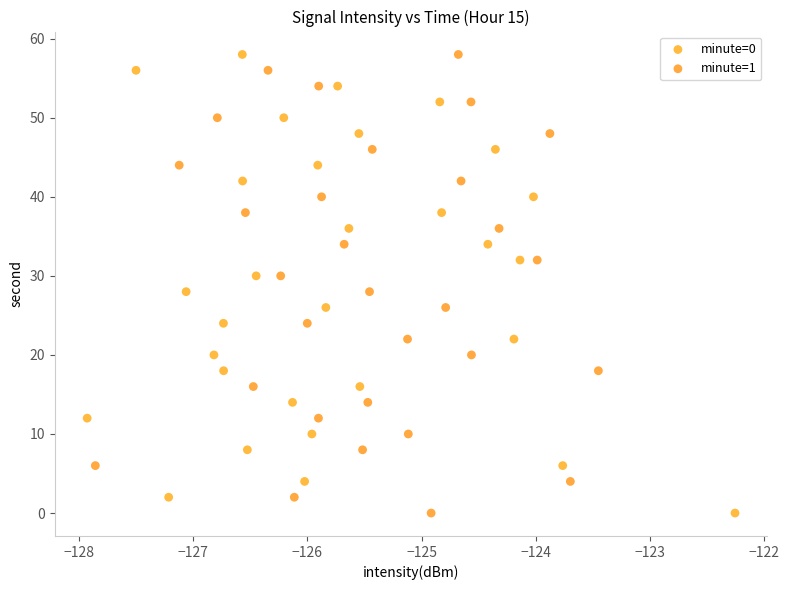

What are all the series names shown in the legend?

minute=0, minute=1